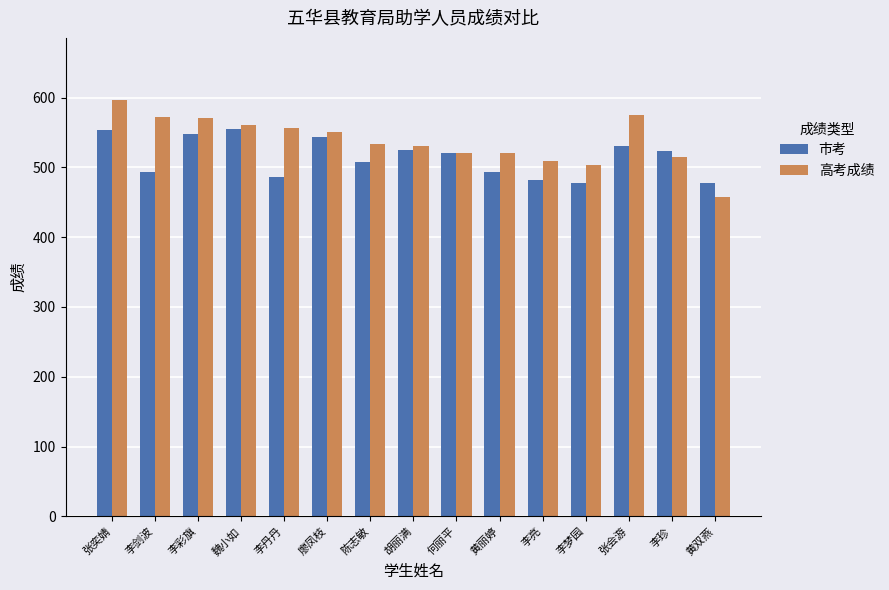

The value of 市考 at 廖凤枝 is 836.6. True or false?

False